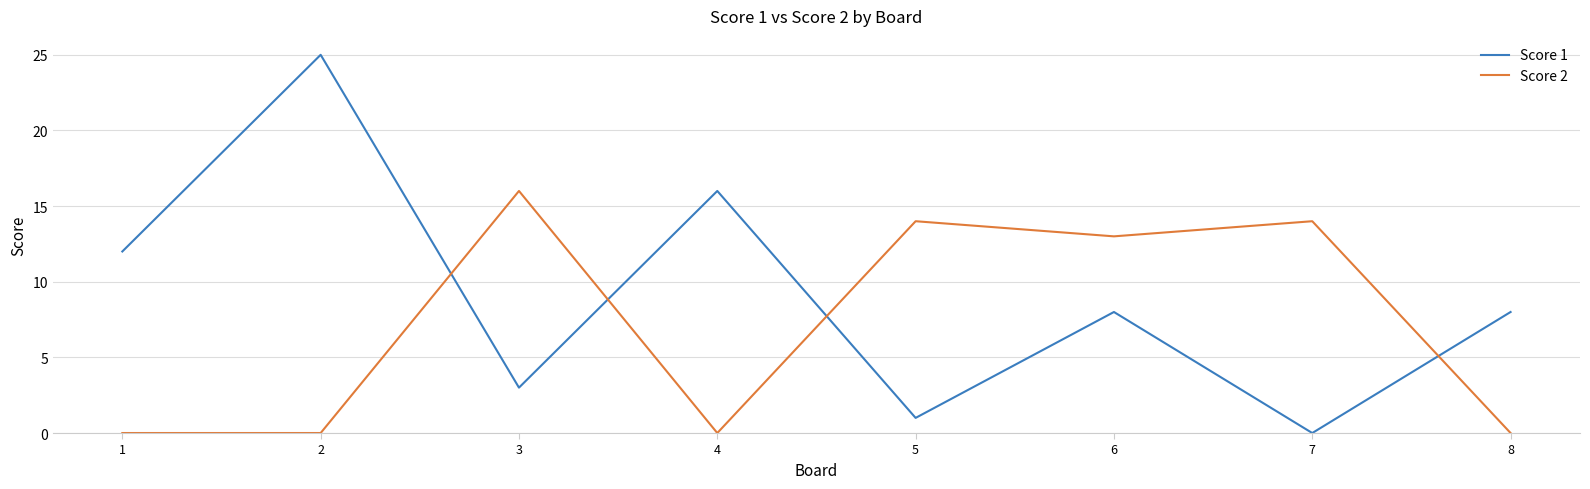

Which label corresponds to the largest value in the chart?

2